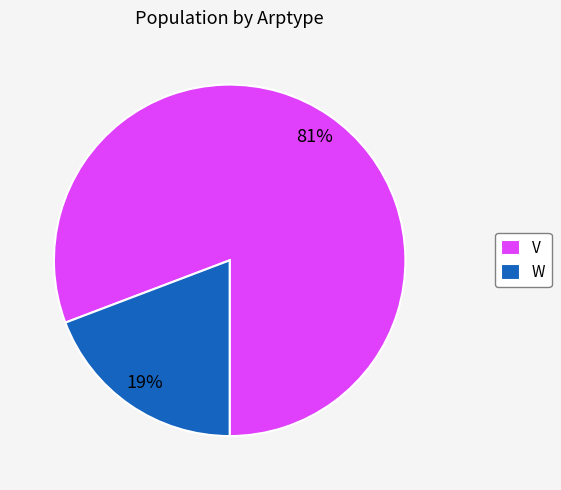

Do V and W together represent more than half of the pie?

Yes